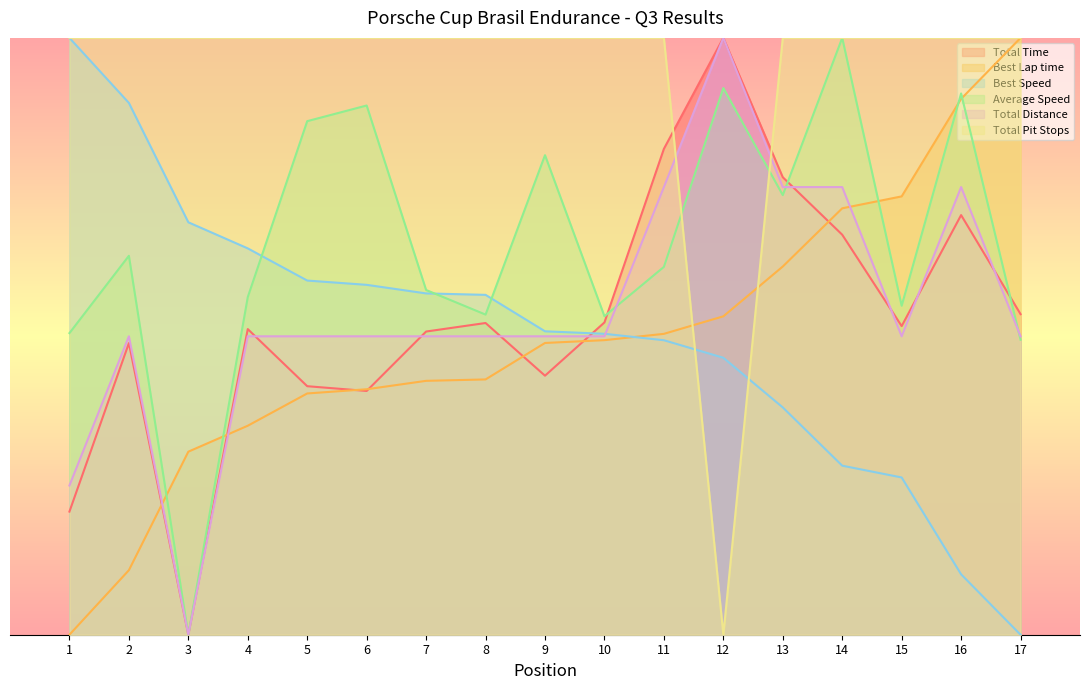

At which label does Total Distance reach its minimum?

3